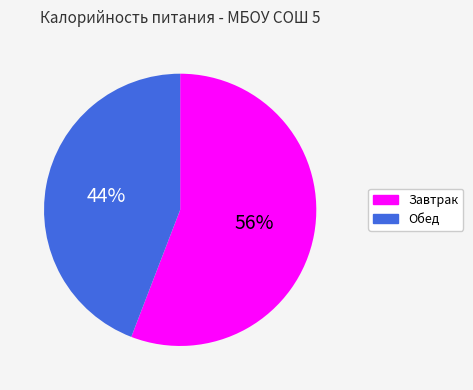

Is there any slice that represents more than half of the pie?

Yes